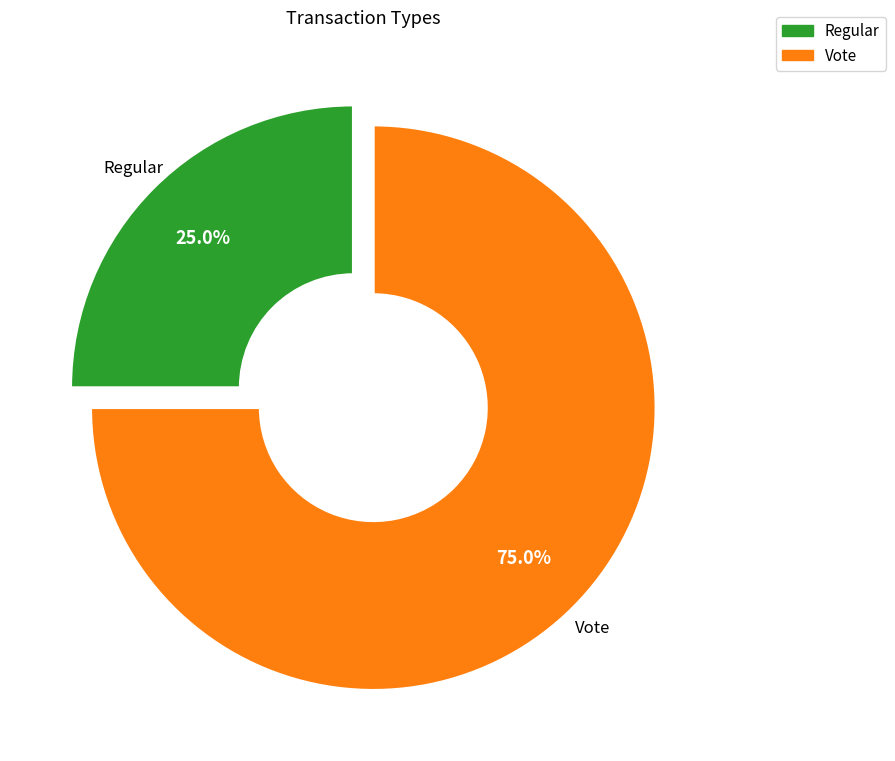

What percentage is NOT represented by Vote?

25.0%